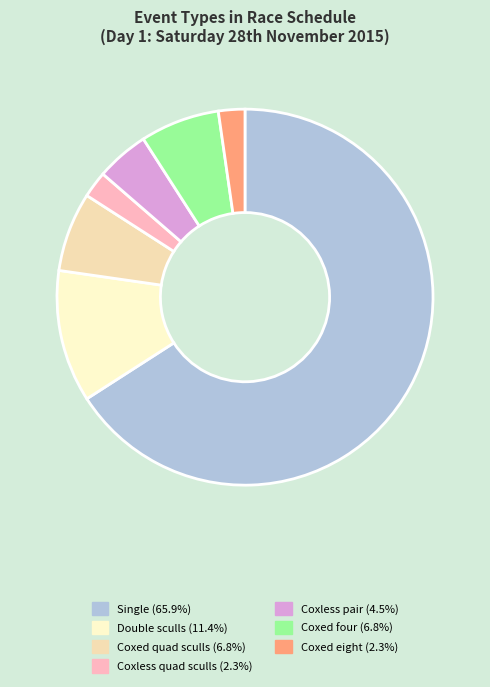

Rank the categories by value from highest to lowest.

Single, Double sculls, Coxed quad sculls, Coxed four, Coxless pair, Coxless quad sculls, Coxed eight